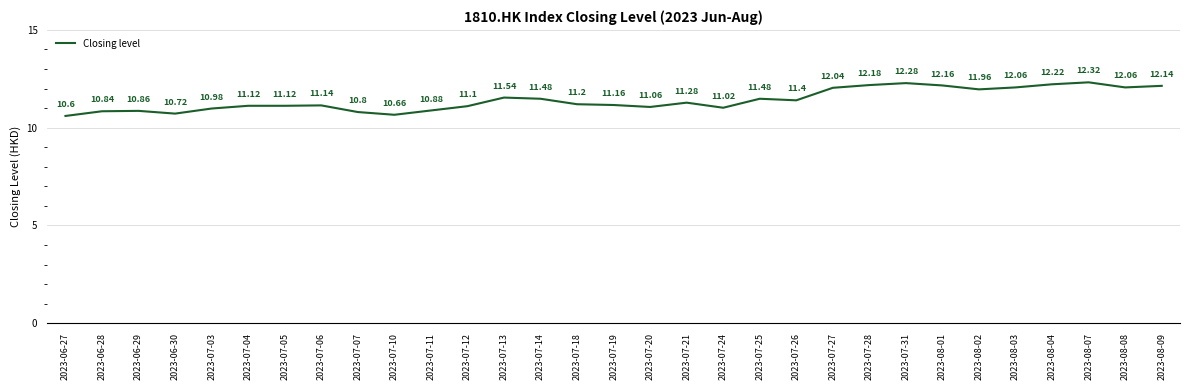

What is the change in value from 2023-07-07 to 2023-07-14?

+0.7